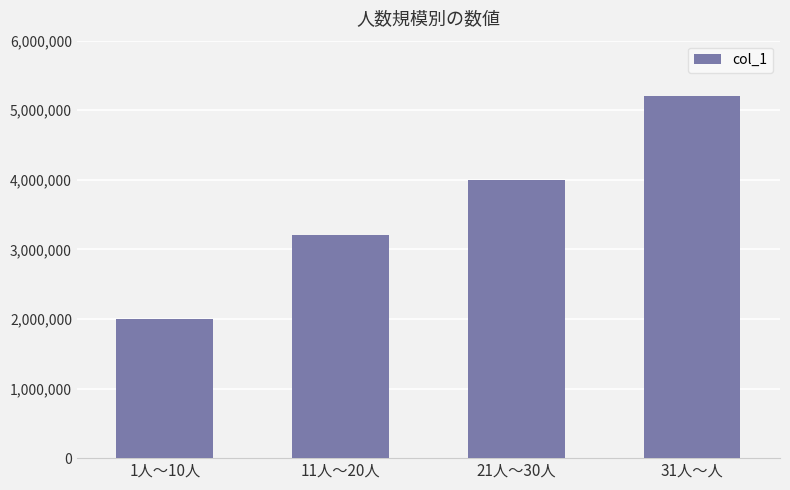

List the labels in order of value, largest first.

31人～人, 21人～30人, 11人～20人, 1人～10人